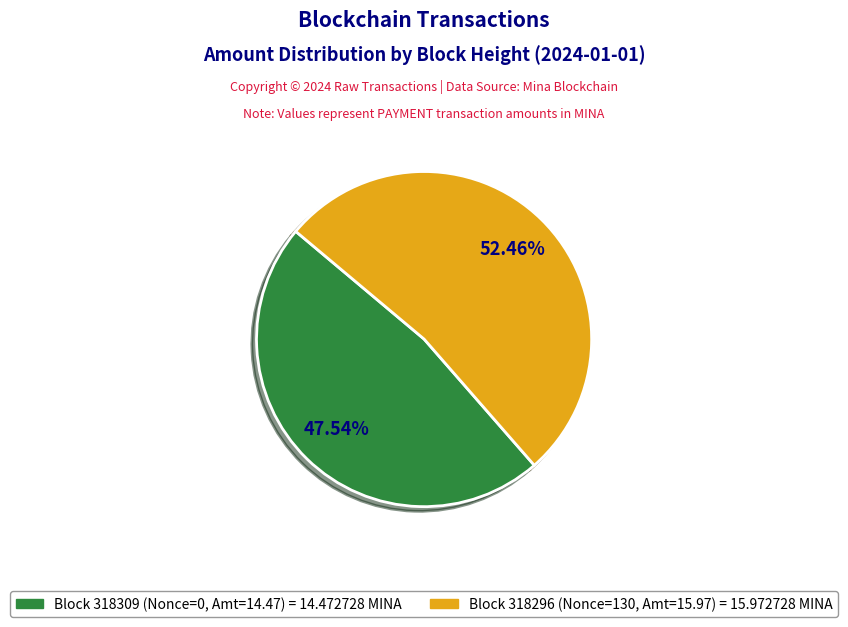

Is there any slice that represents more than half of the pie?

Yes